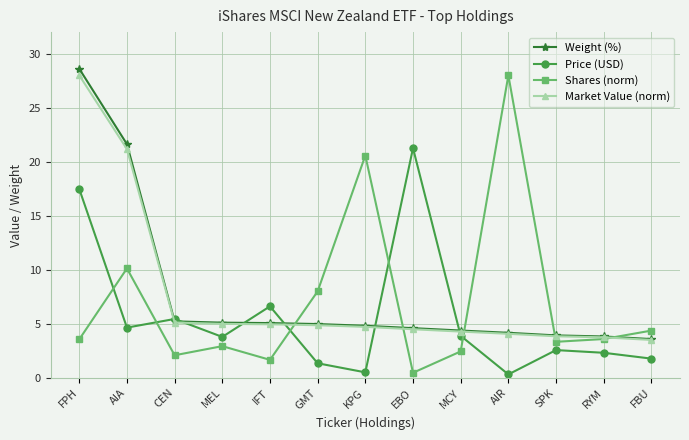

Is the value of Price (USD) at FBU greater than the value of Market Value (norm) at EBO?

No